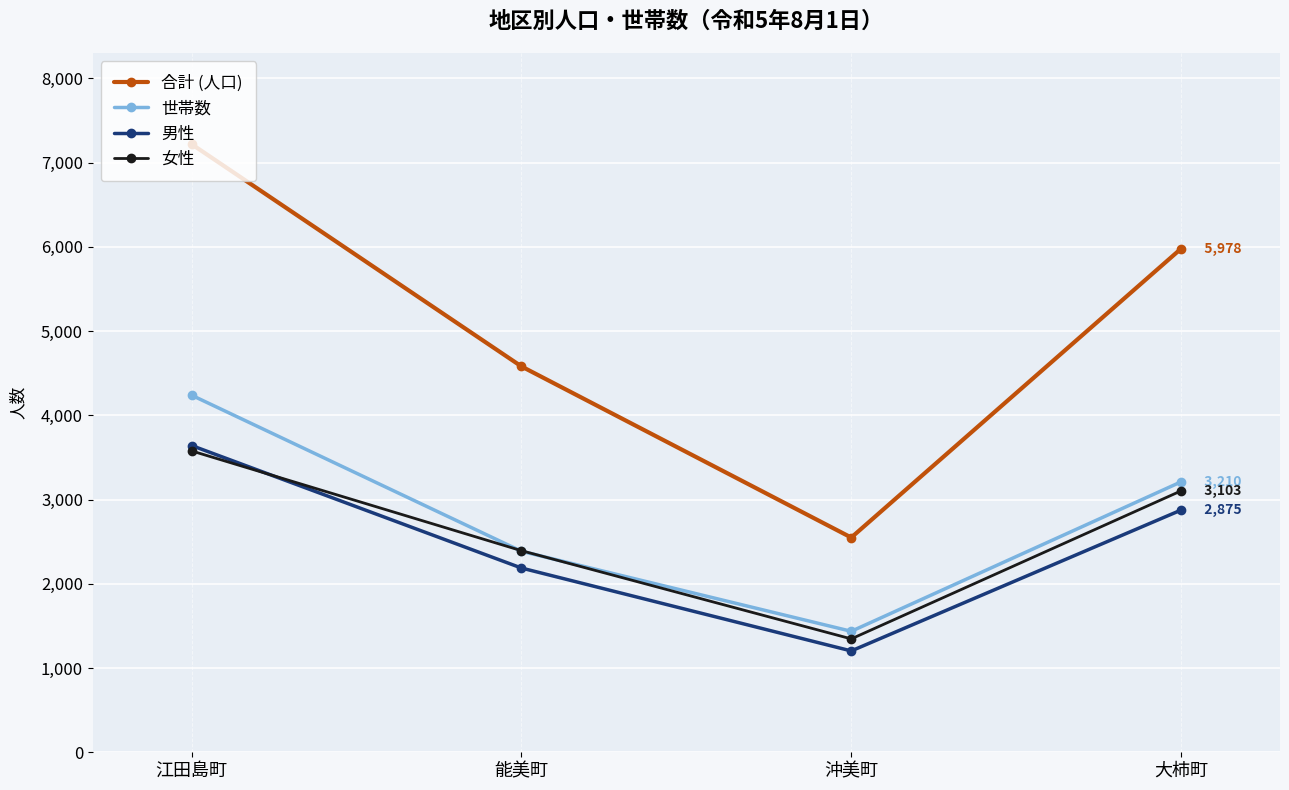

True or false: 男性 has more than 2 interior local peaks.

False